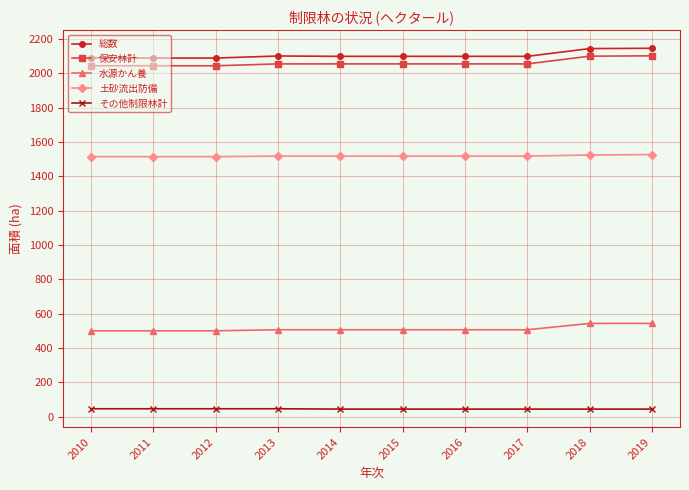

Is this an area chart (filled region under the line)?

No